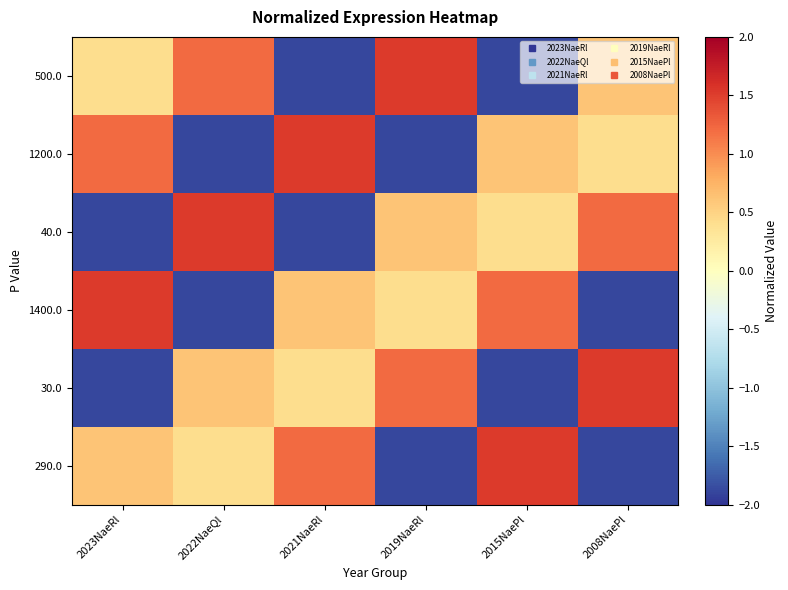

Which series has the largest range (max minus min)?

500.0